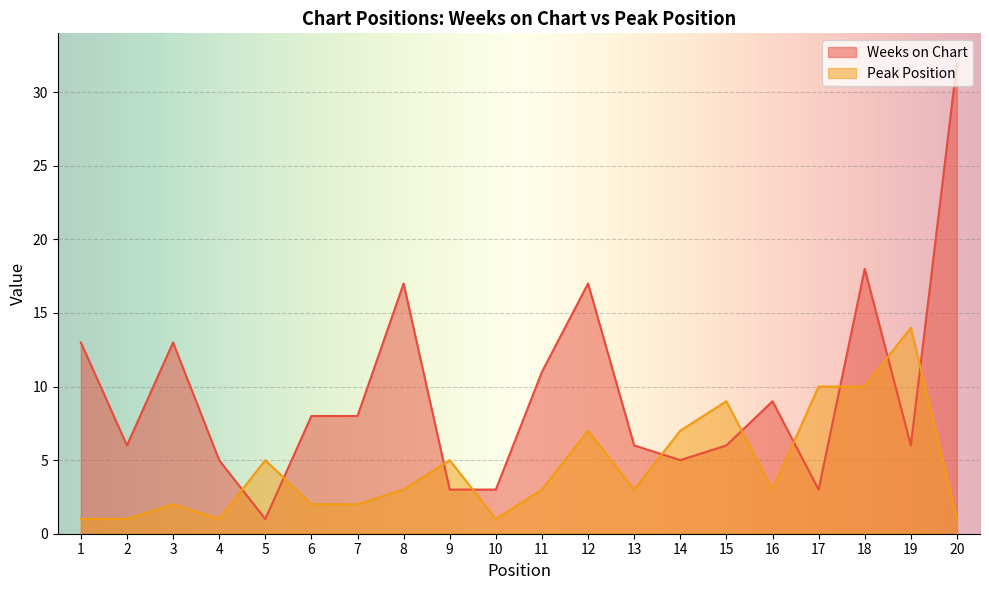

What is the maximum value for Weeks on Chart?

32